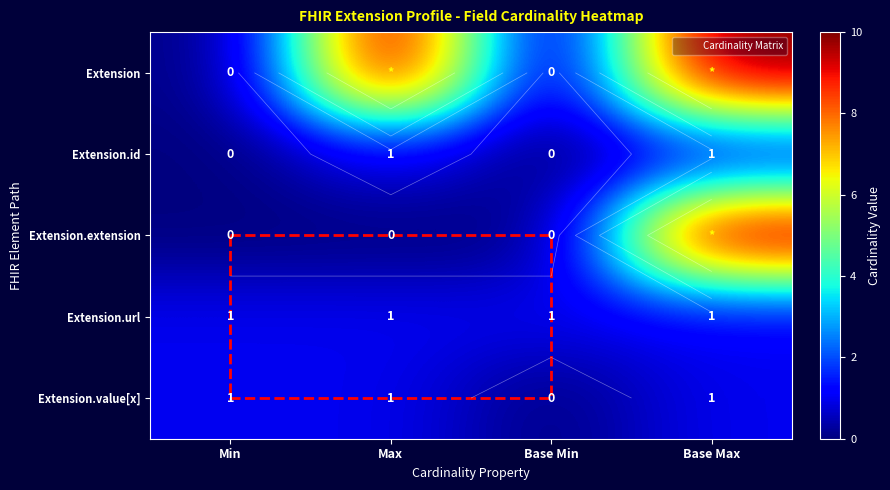

What is the greatest value displayed?

10